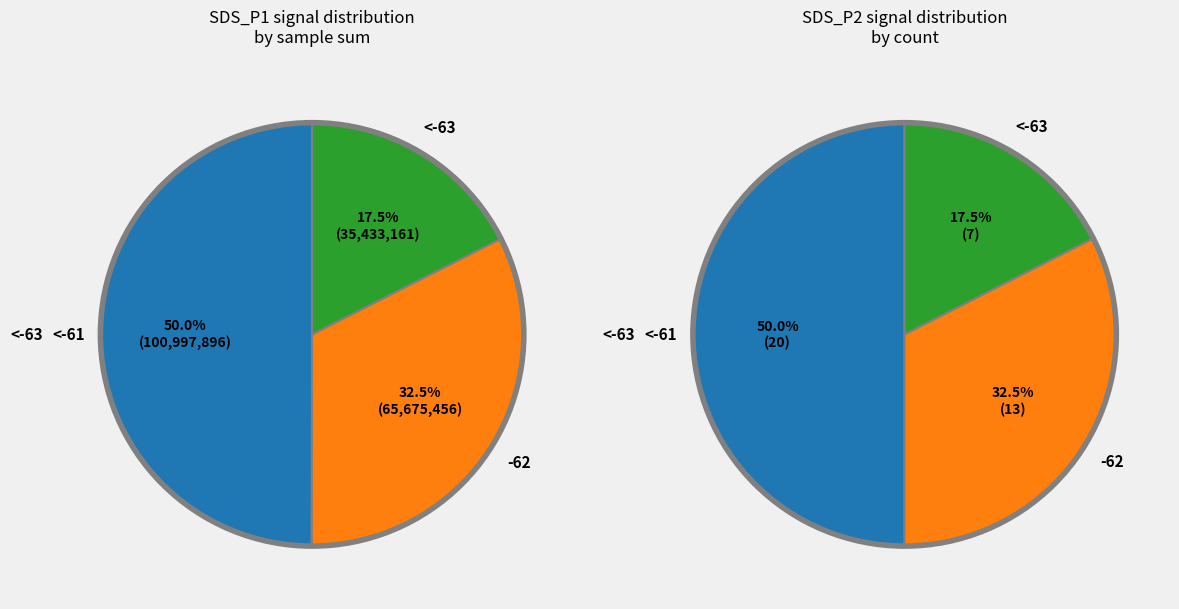

Does 11 represent more than half of the total?

No